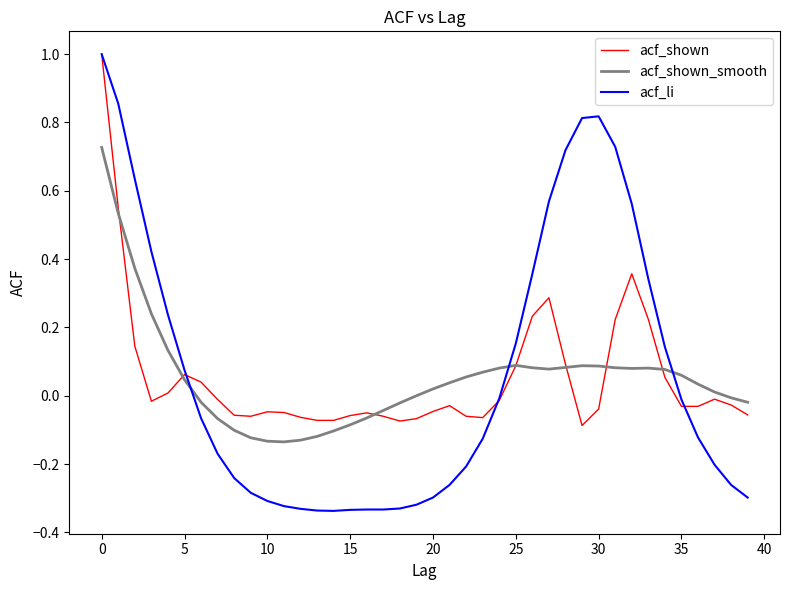

What are all the series names shown in the legend?

acf_shown, acf_shown_smooth, acf_li